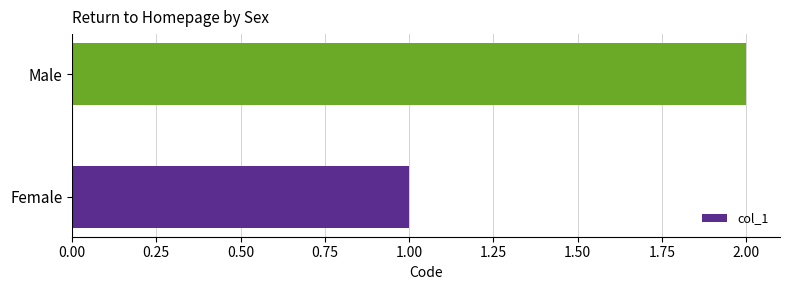

Is it true that the value at Female is 1?

True